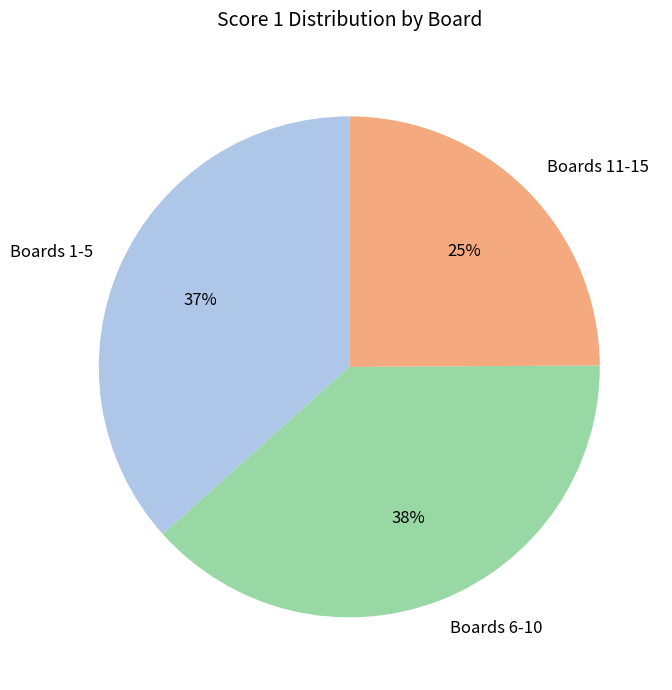

To the nearest percent, what is the average slice percentage?

33%